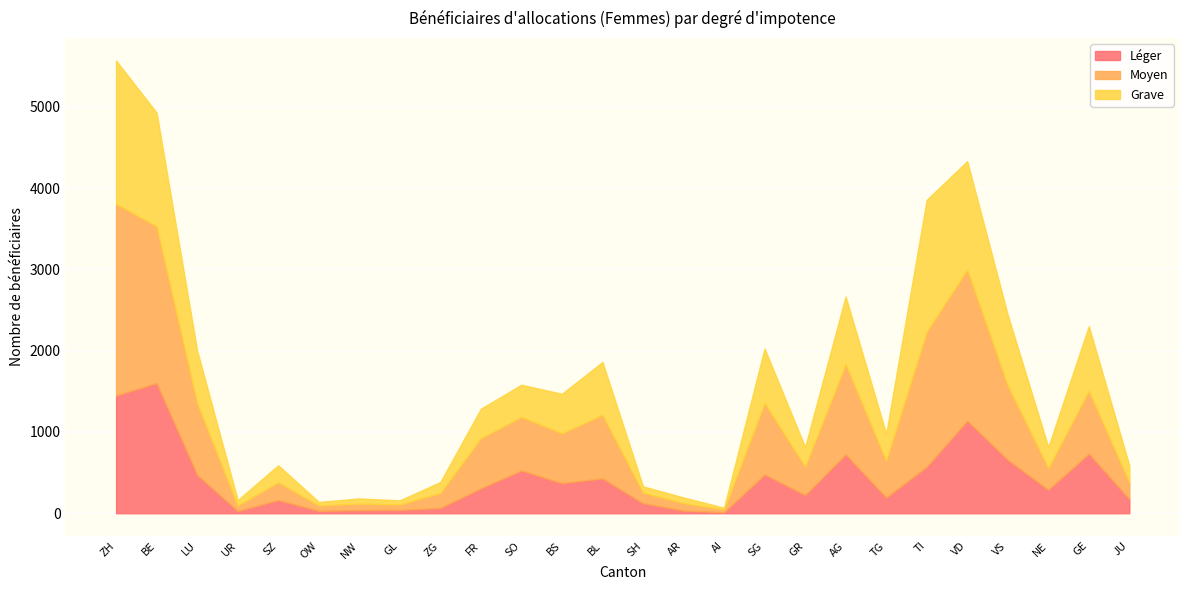

What is the label of the 25th point from the left?

GE